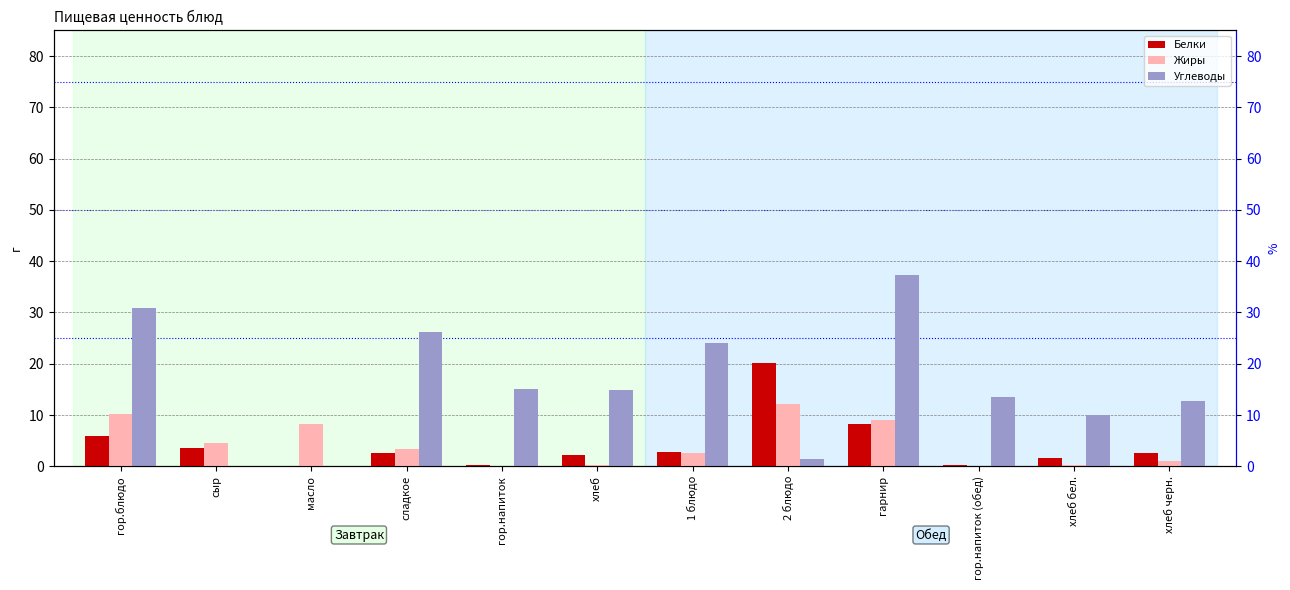

Where is Белки nearest to the value 10?

гарнир